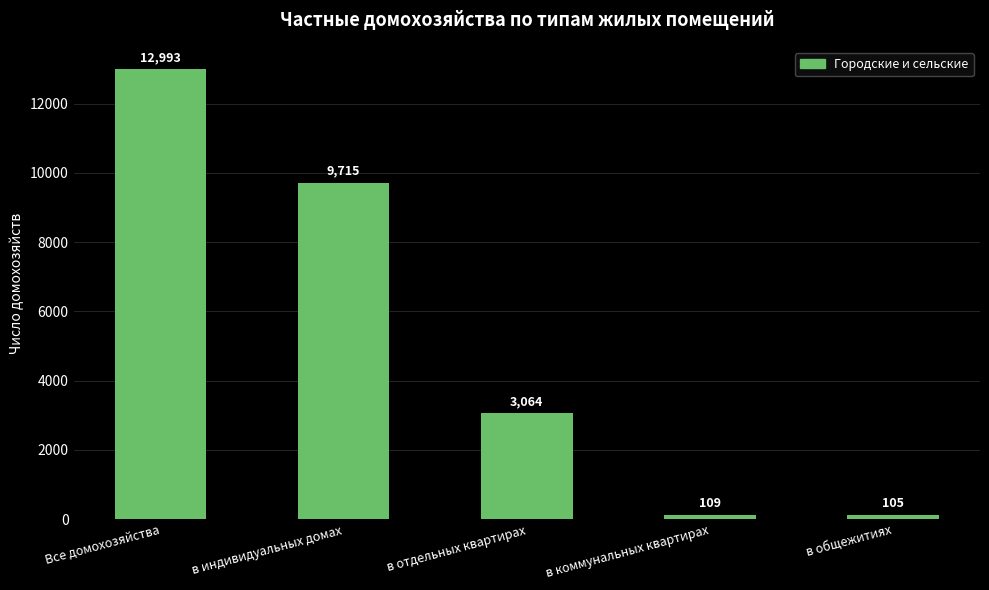

Which label corresponds to the largest value in the chart?

Все домохозяйства